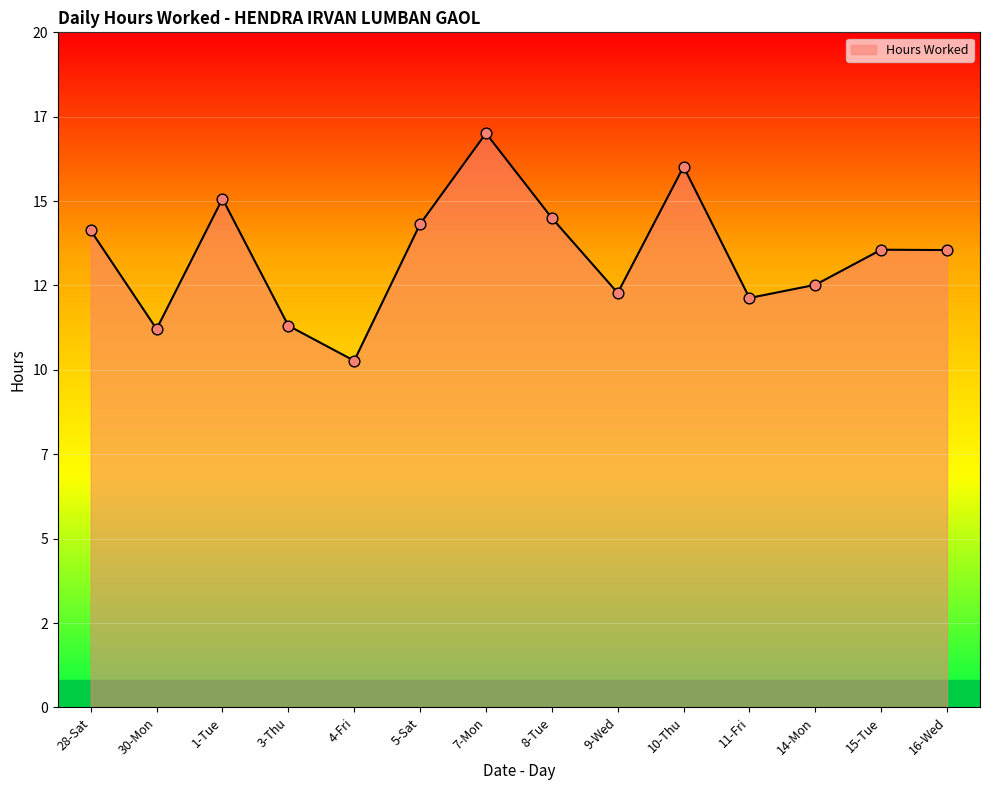

Approximately how many times larger is the value at 15-Tue compared to 11-Fri?

1.1